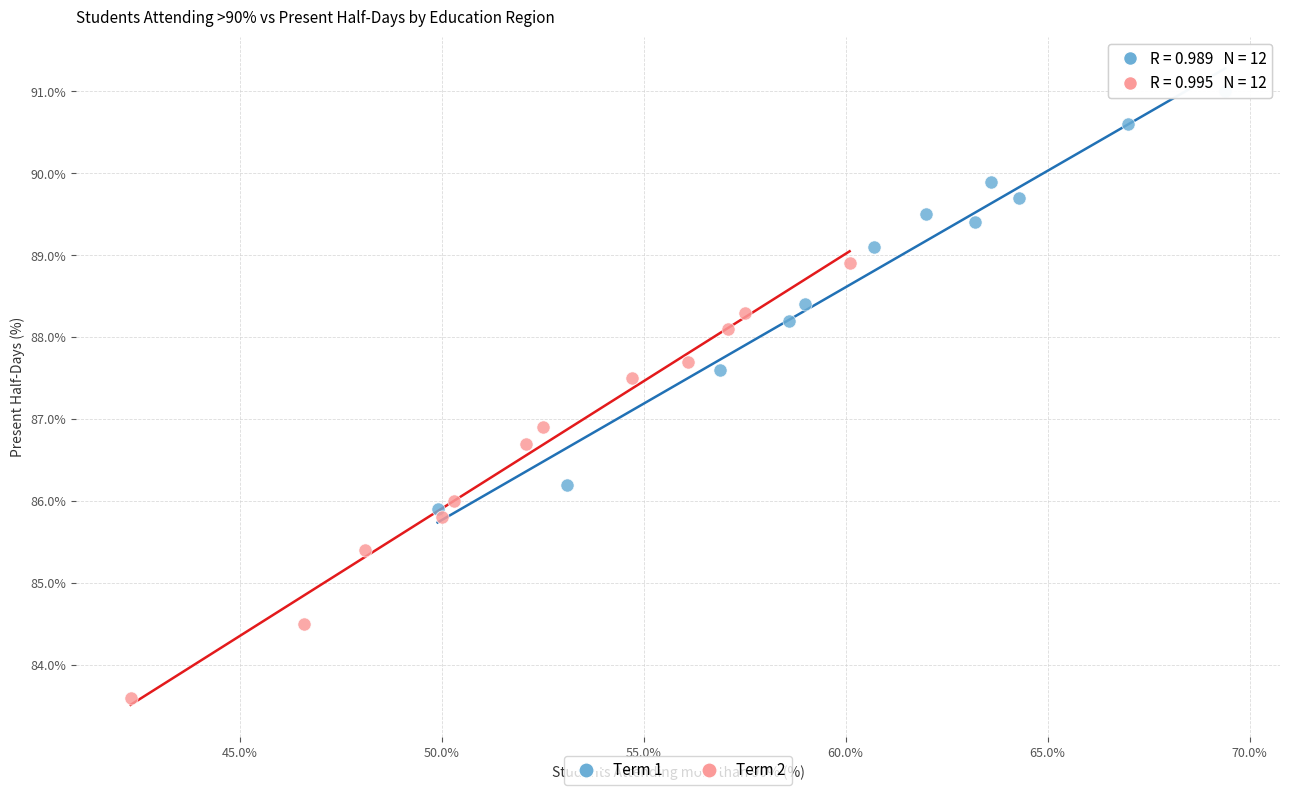

Which series reaches the maximum Y coordinate?

Term 1